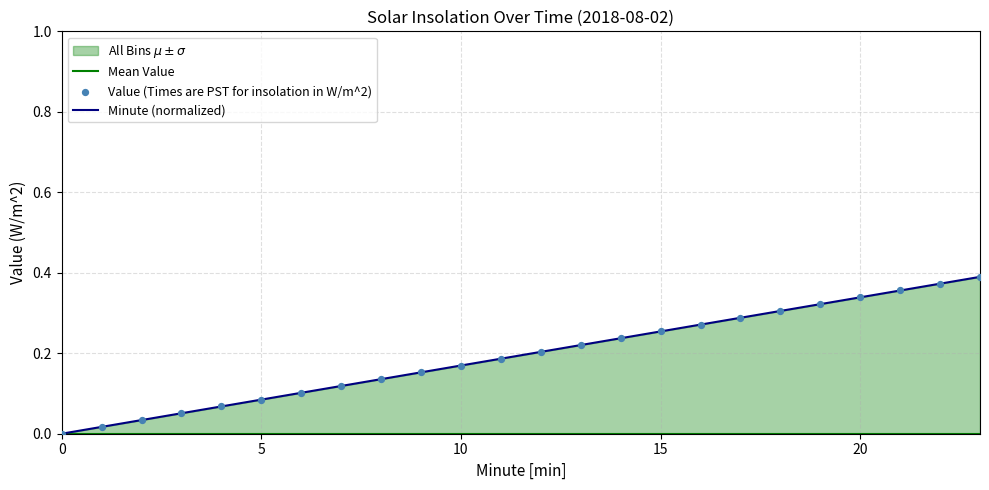

Which series has the largest total across all categories?

Minute (normalized)